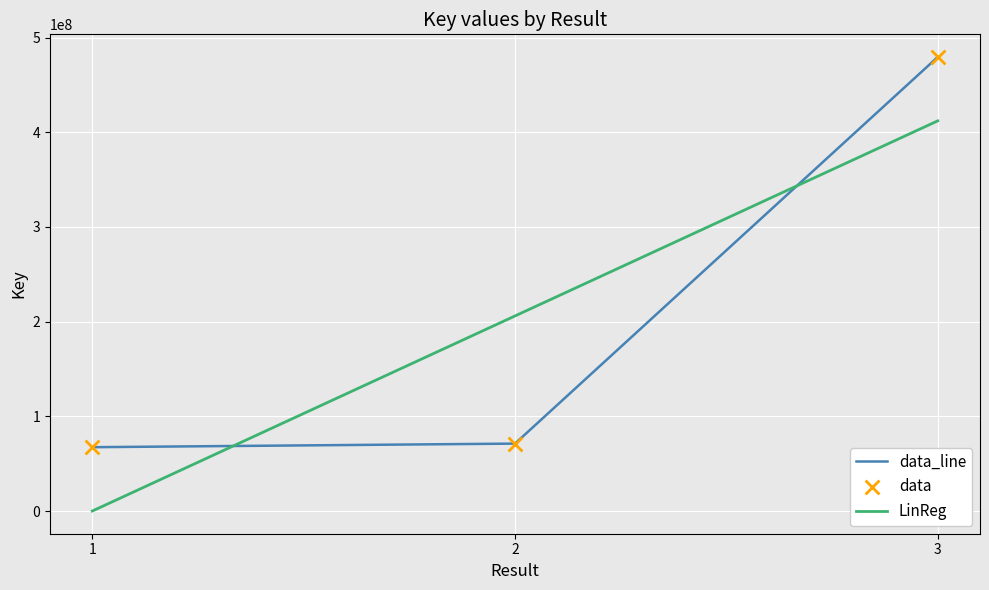

What is the maximum value for LinReg?

412027075.2